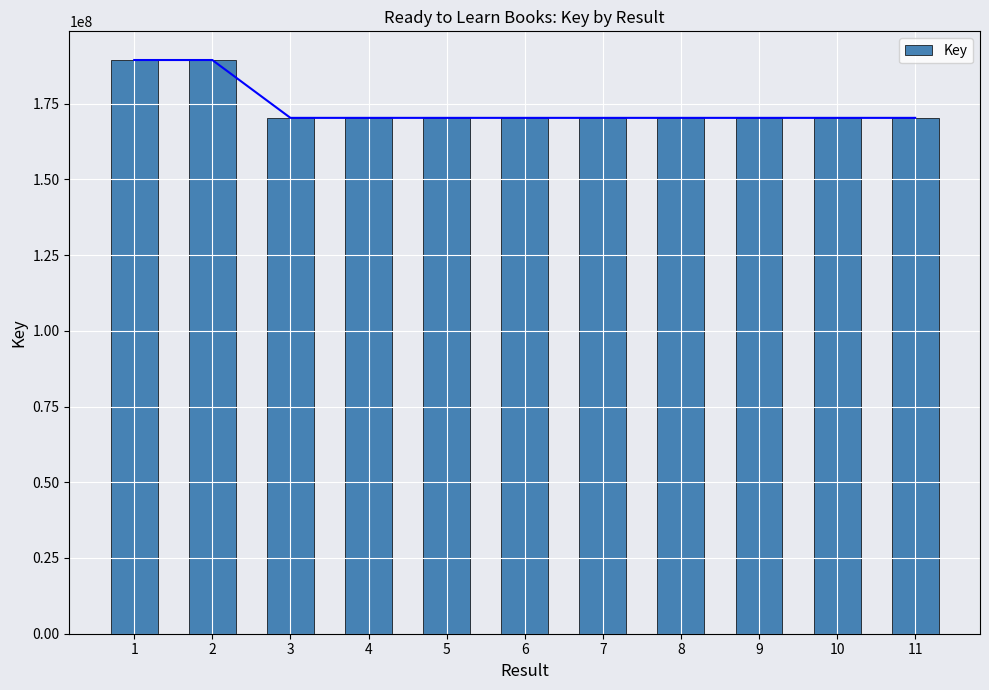

Reading left to right, list all the values displayed in this chart.

1=189381159	2=189381202	3=170286643	4=170286680	5=170286427	6=170286718	7=170286463	8=170286607	9=170286571	10=170286535	11=170286499